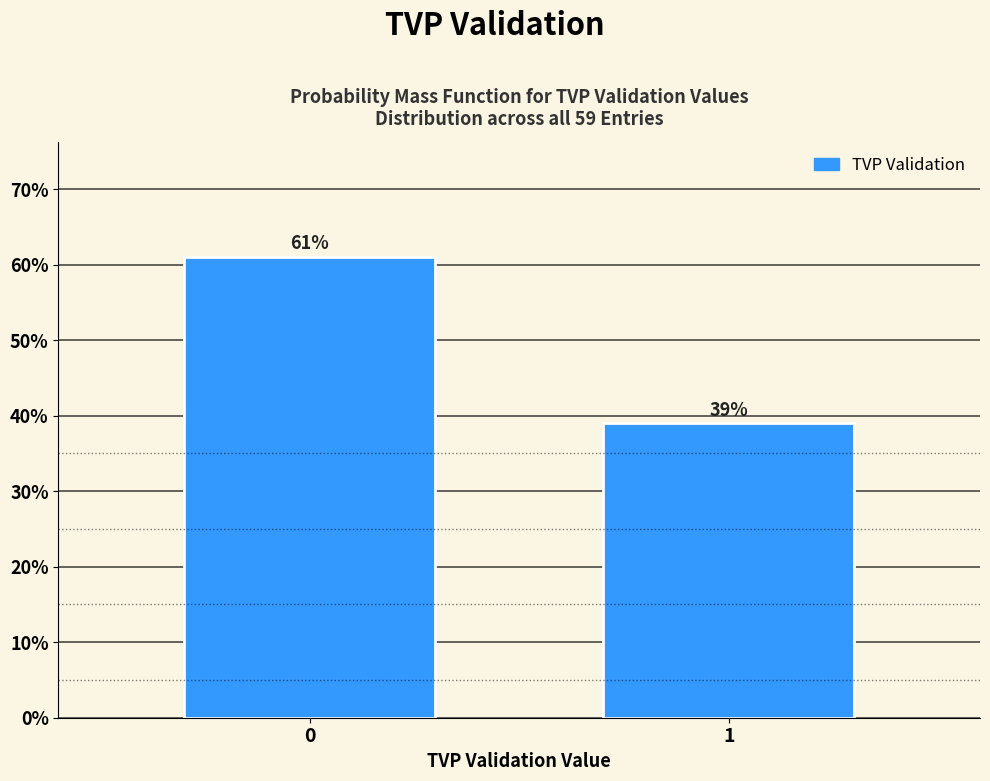

Are the bars horizontal?

No